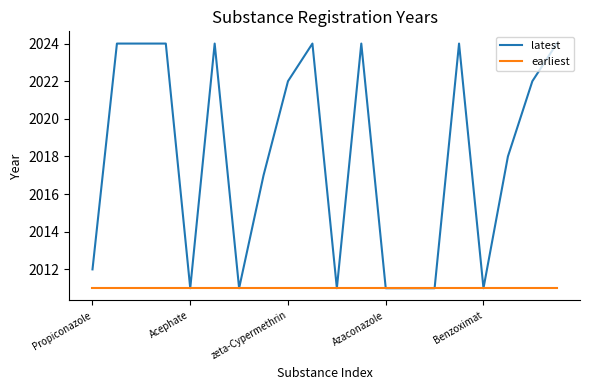

What is the minimum value for latest?

2011